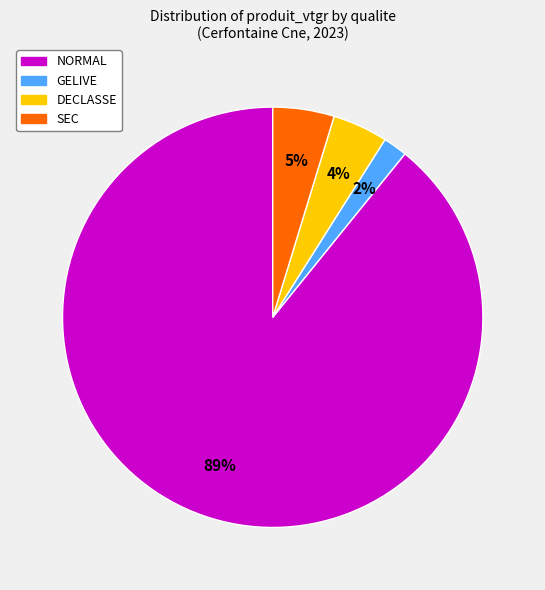

The GELIVE slice represents 2% of the pie. True or false?

True